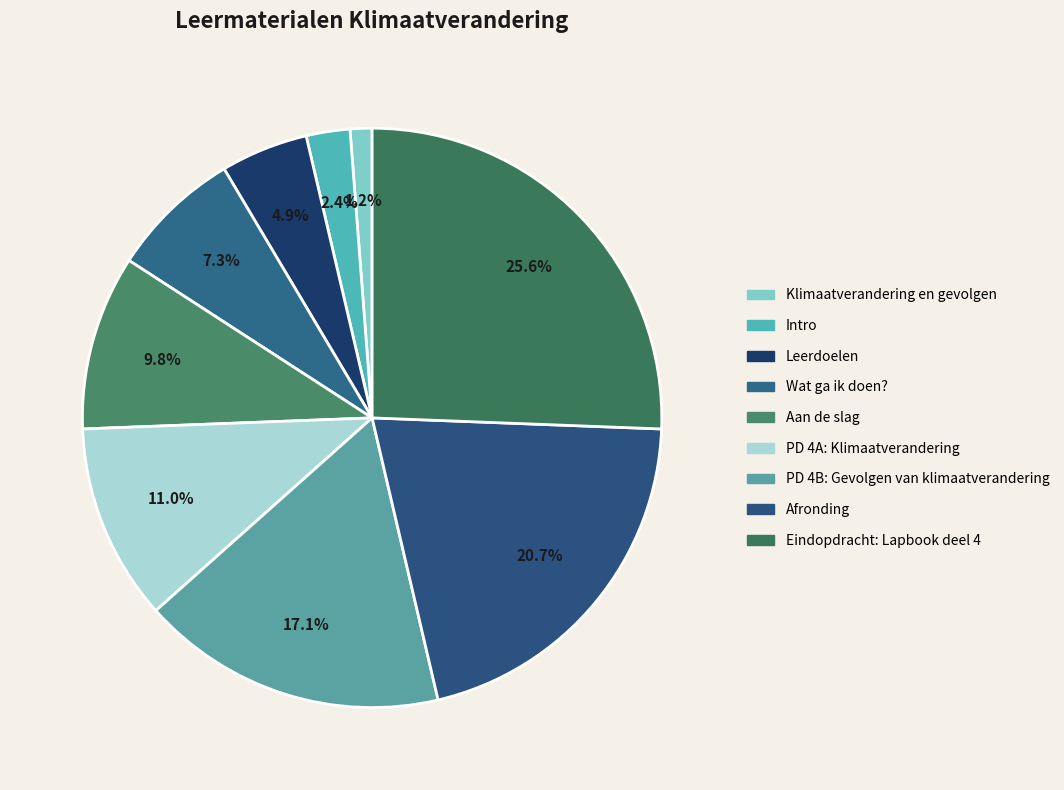

To the nearest percent, what is the combined percentage of PD 4B: Gevolgen van klimaatverandering and Intro?

20%